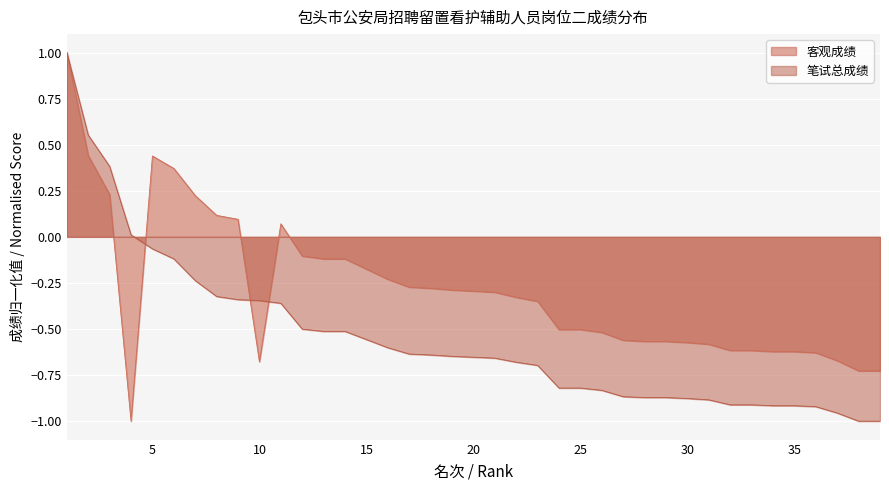

How many values in the 客观成绩 series are below 0?

30